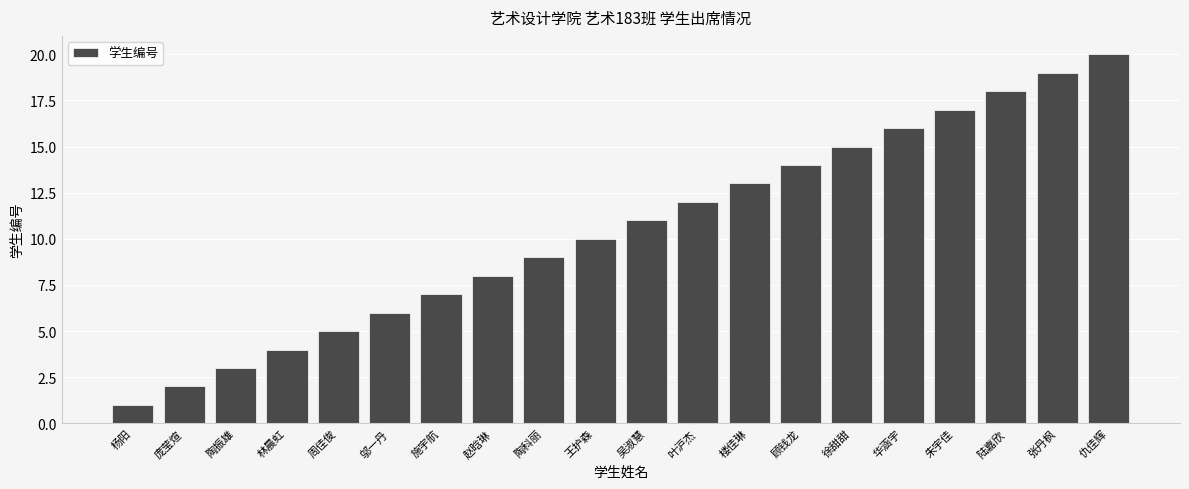

Does the chart contain stacked bars?

No